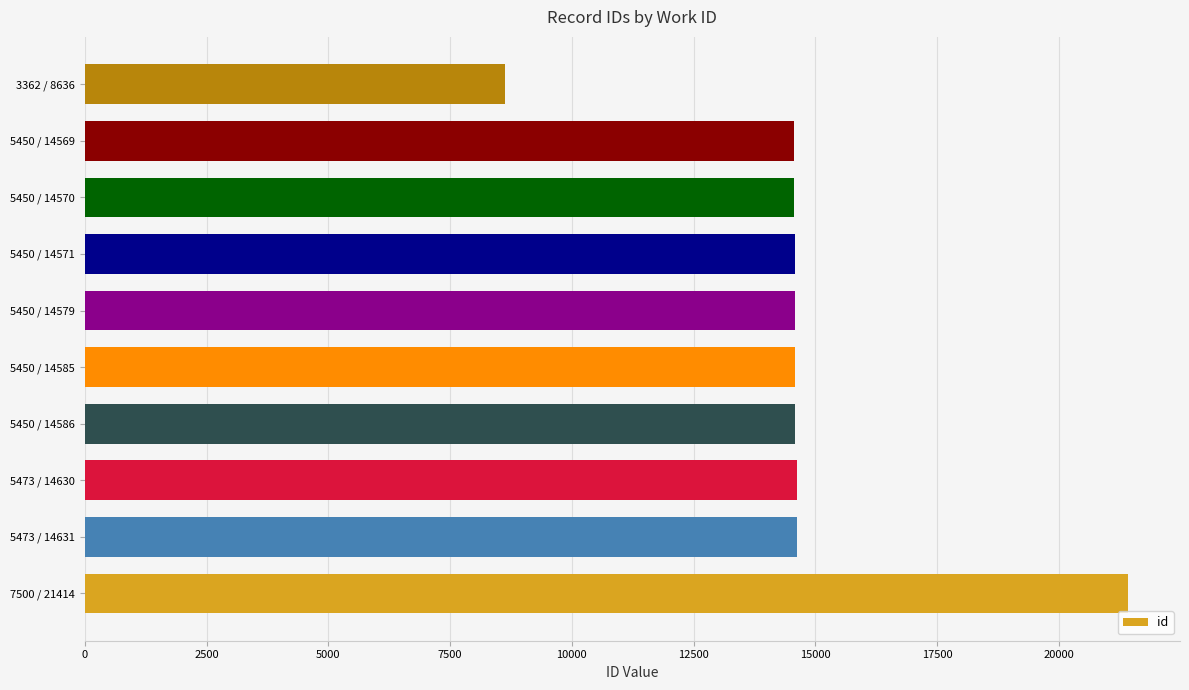

How many values are below 14585?

5